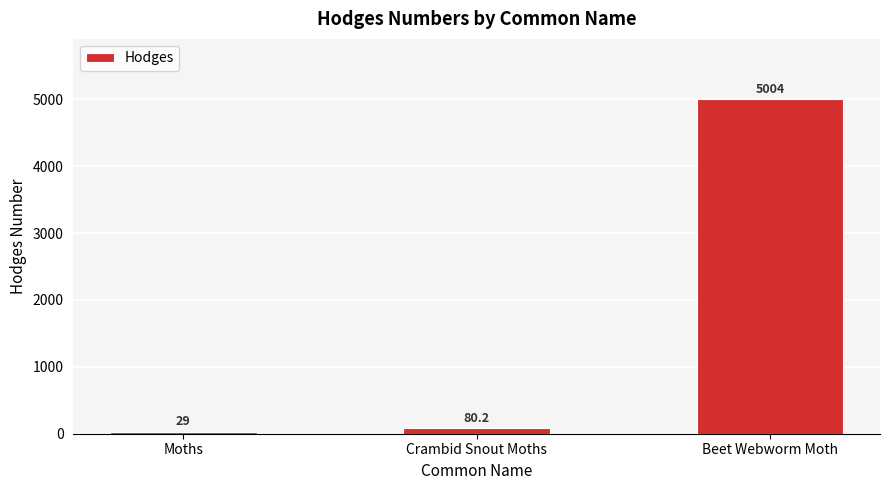

What is the ratio of the value at Crambid Snout Moths to the value at Moths?

2.8